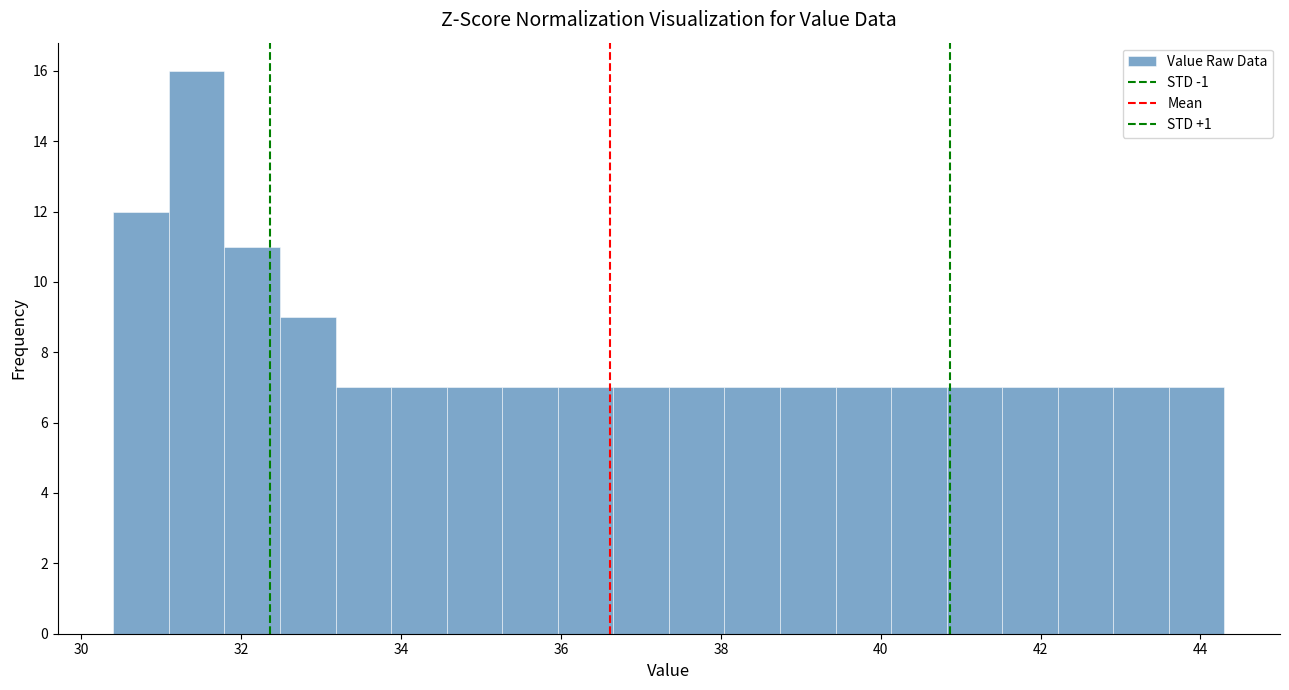

Read against the x-axis, roughly where is the centre of the tallest bar?

31.4